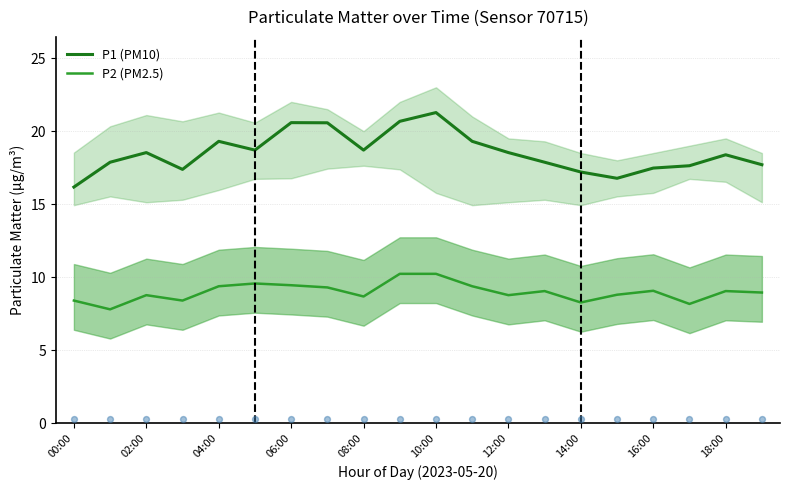

Which series contains the highest Y value?

P1 (PM10)